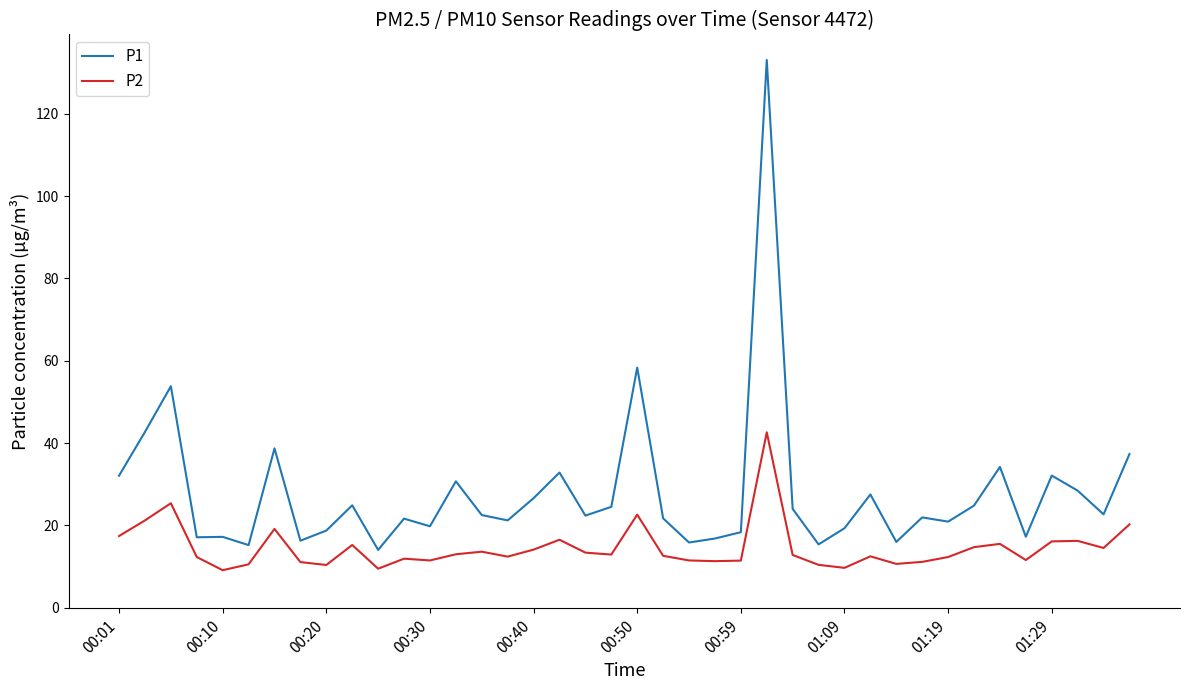

Which series has the widest spread of values?

P1